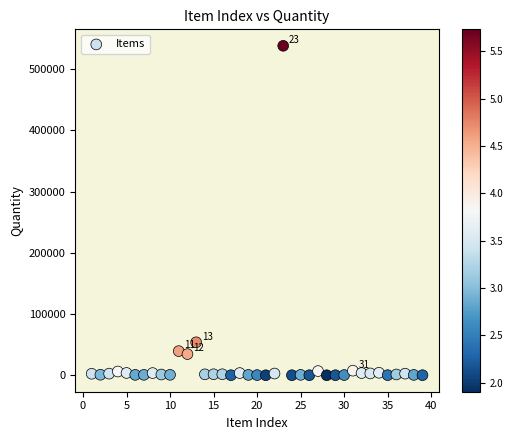

What Y value in the scatter plot is closest to 269172?

53934